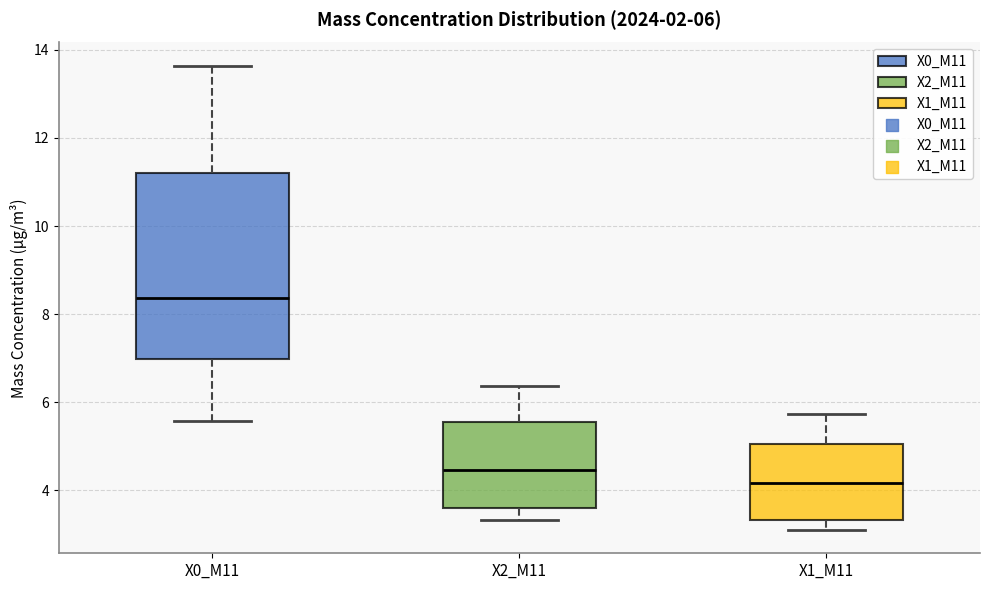

Which box is the tallest, from its lower edge to its upper edge?

X0_M11